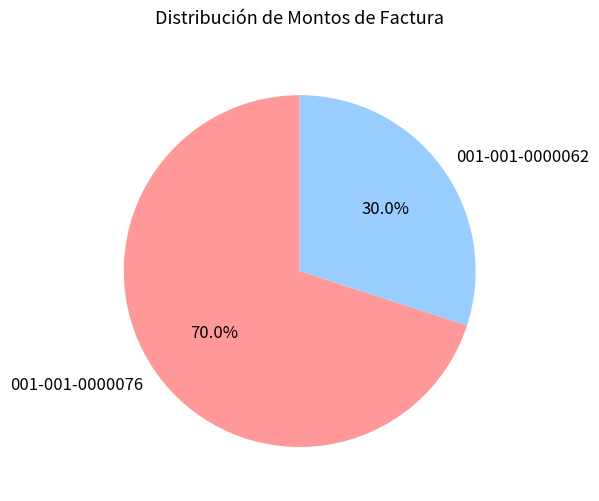

Rank the categories by value from highest to lowest.

001-001-0000076, 001-001-0000062